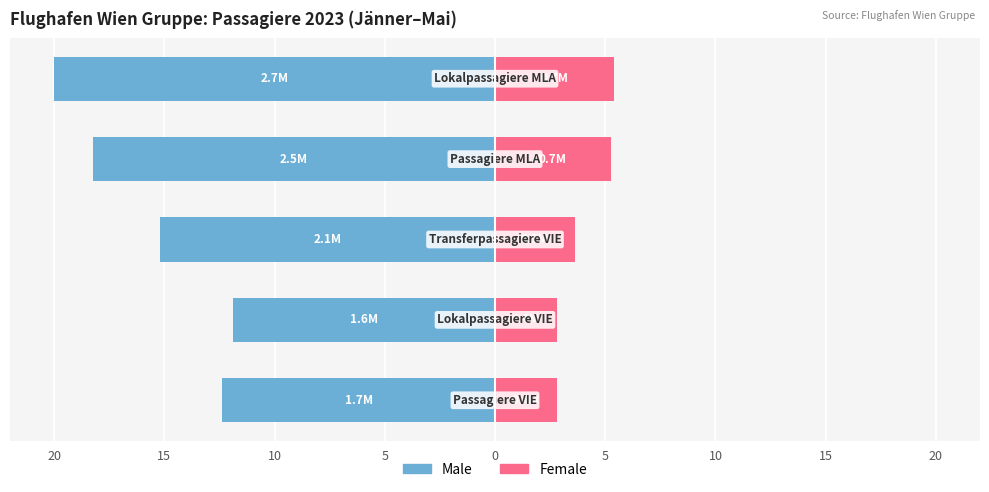

Reading left to right, extract all data points from this chart.

Male: -12.4	-11.9	-15.2	-18.3	-20.0
Female: 2.8	2.8	3.6	5.2	5.4